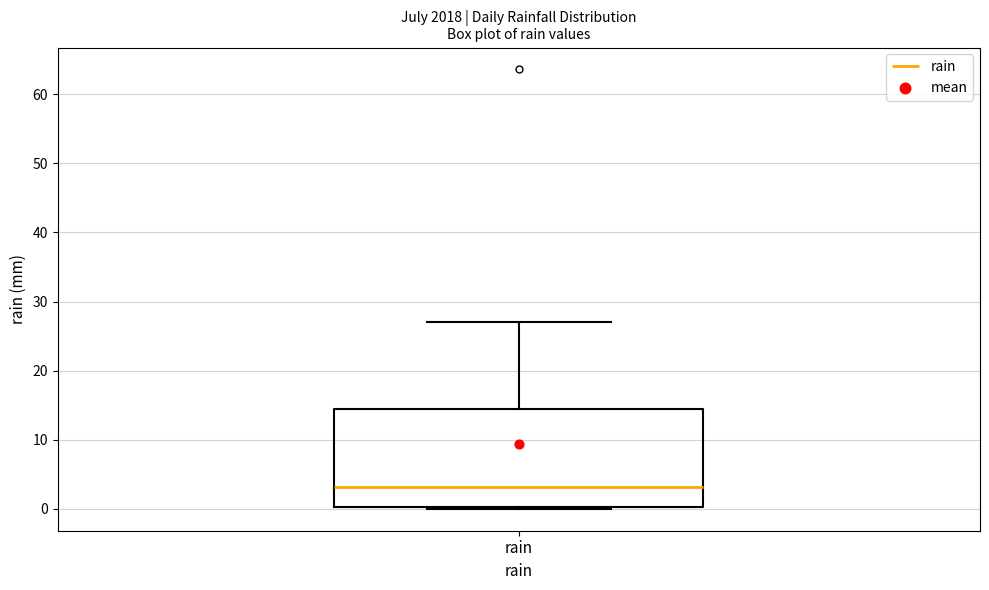

Transcribe this box plot: give where the median line is, the range the box spans, and where the two whiskers end, as read against the y-axis. The values are not printed on the chart, so give them approximately, as read against the axis.

median 3, box 0 to 15, whiskers 0 to 27